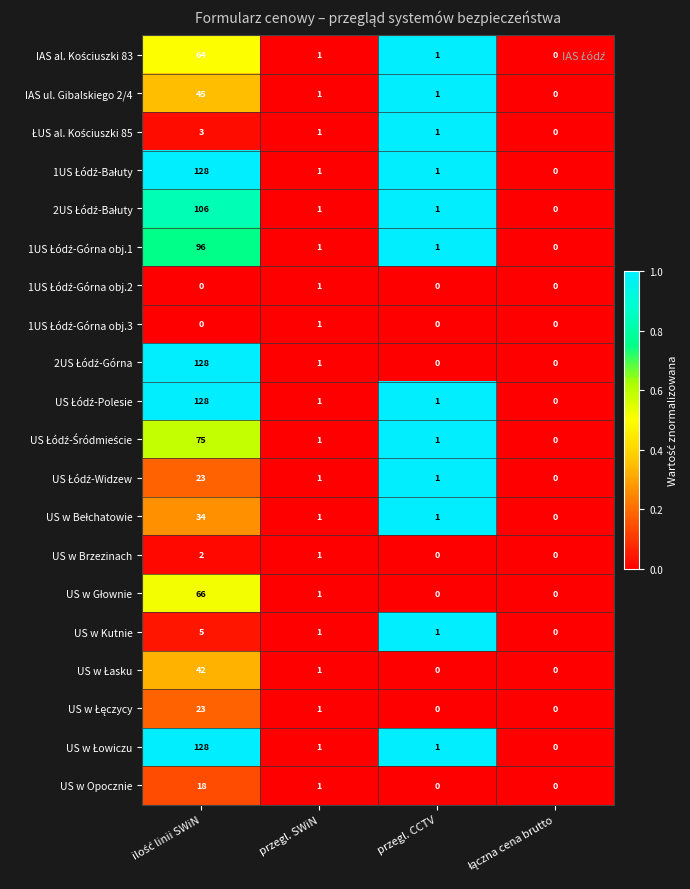

What is the maximum value shown in the chart?

128